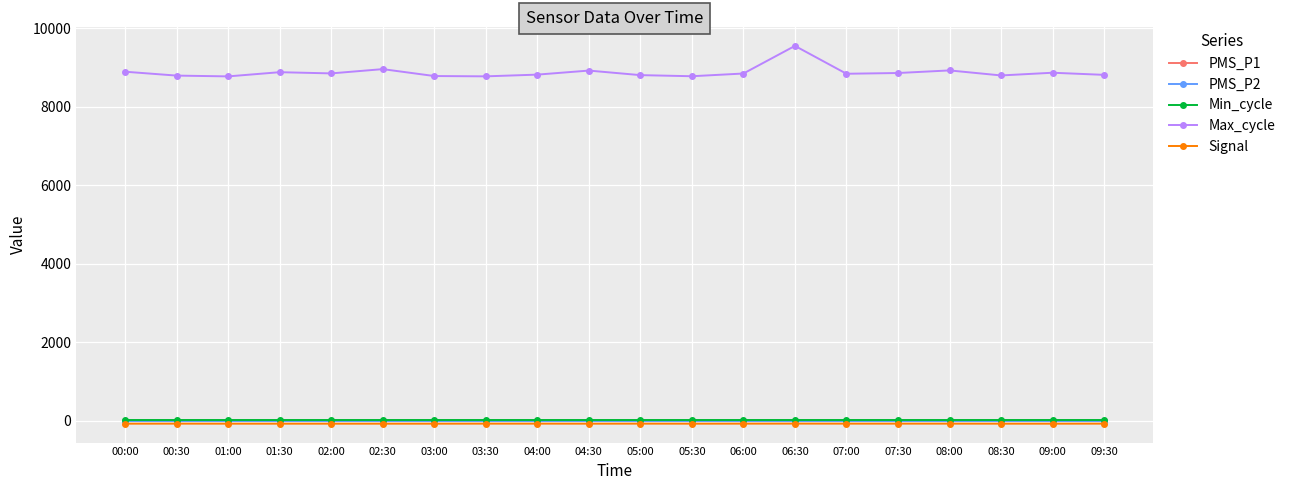

The value of Max_cycle at 06:00 is 4033.0. True or false?

False